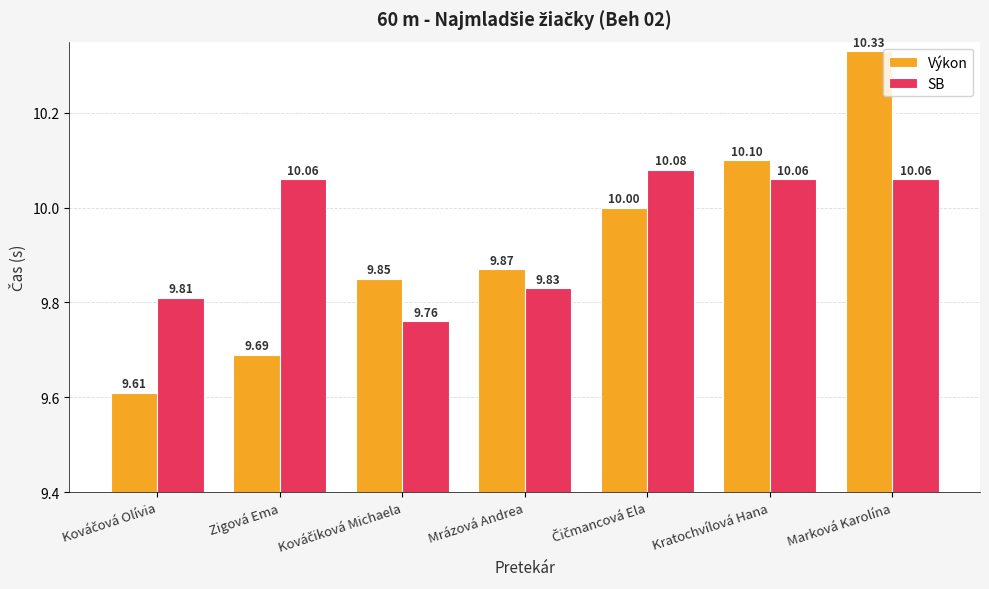

What is the difference between the maximum and second lowest values in the Výkon series?

0.6